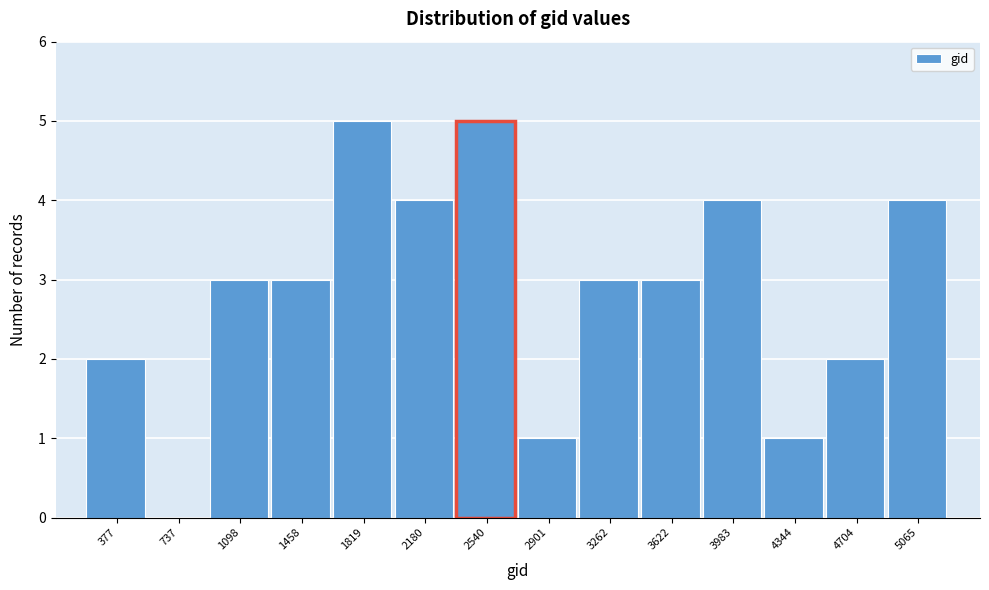

Reading left to right, transcribe all the data shown in this chart.

377=2	737=0	1098=3	1458=3	1819=5	2180=4	2540=5	2901=1	3262=3	3622=3	3983=4	4344=1	4704=2	5065=4